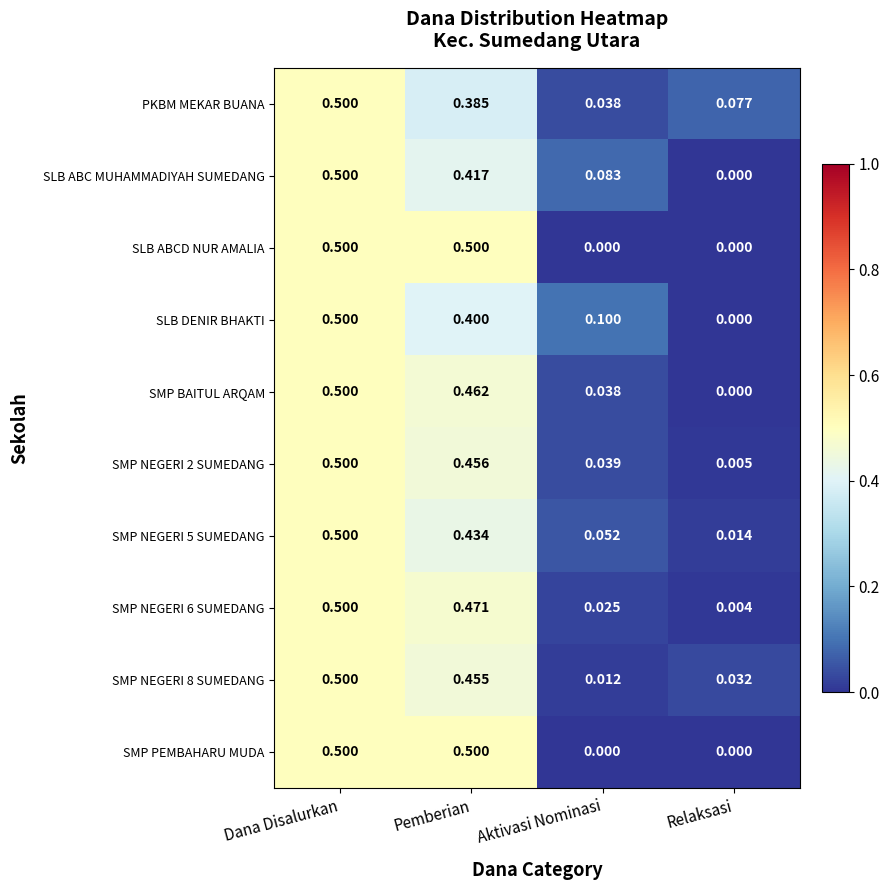

Where is SMP NEGERI 6 SUMEDANG nearest to the value 0?

Relaksasi